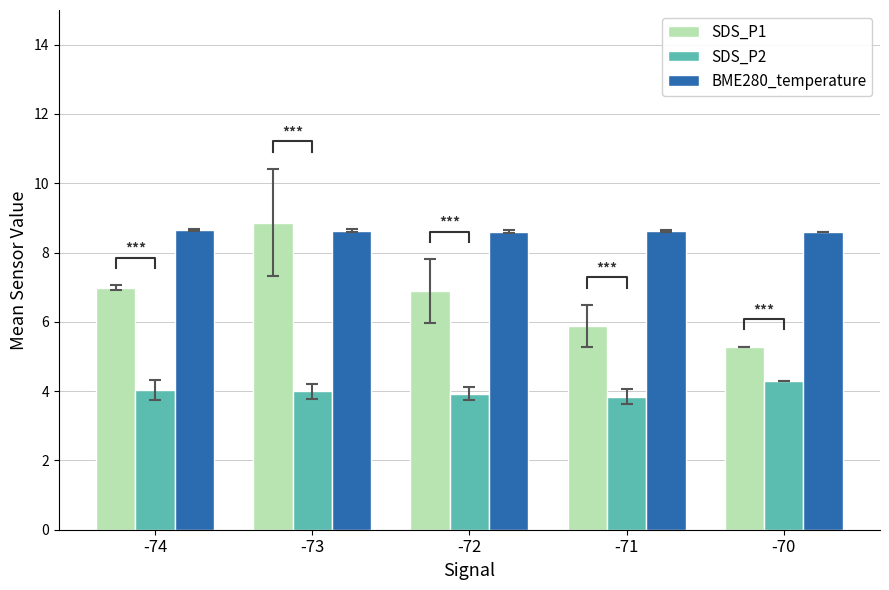

How many bars are there in total?

15